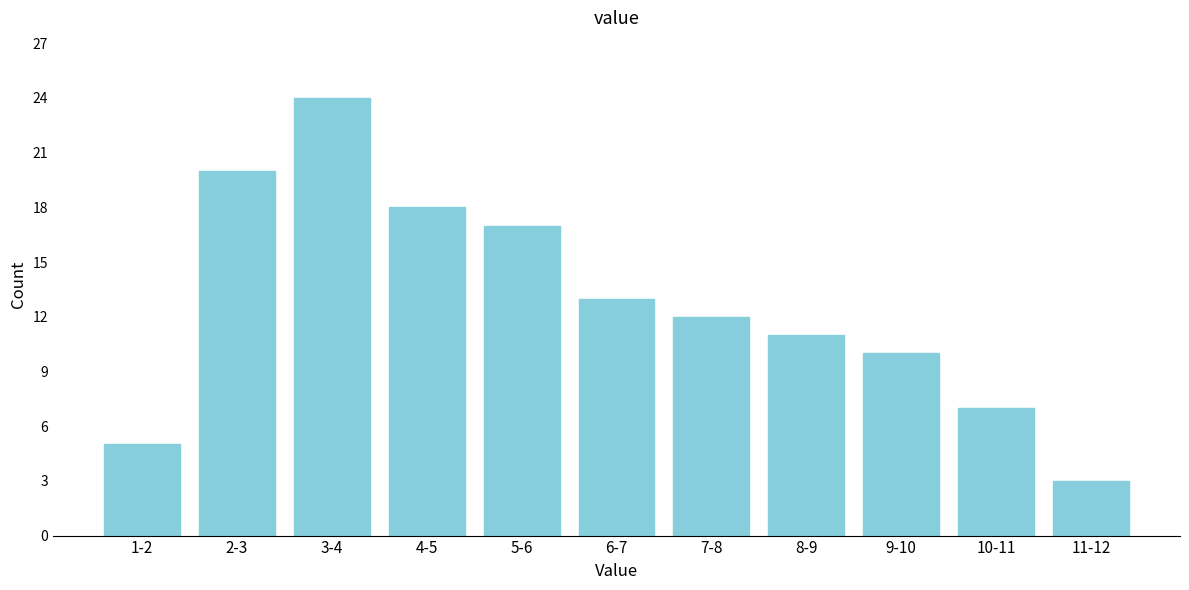

Reading left to right, list all the values displayed in this chart.

1-2=5	2-3=20	3-4=24	4-5=18	5-6=17	6-7=13	7-8=12	8-9=11	9-10=10	10-11=7	11-12=3